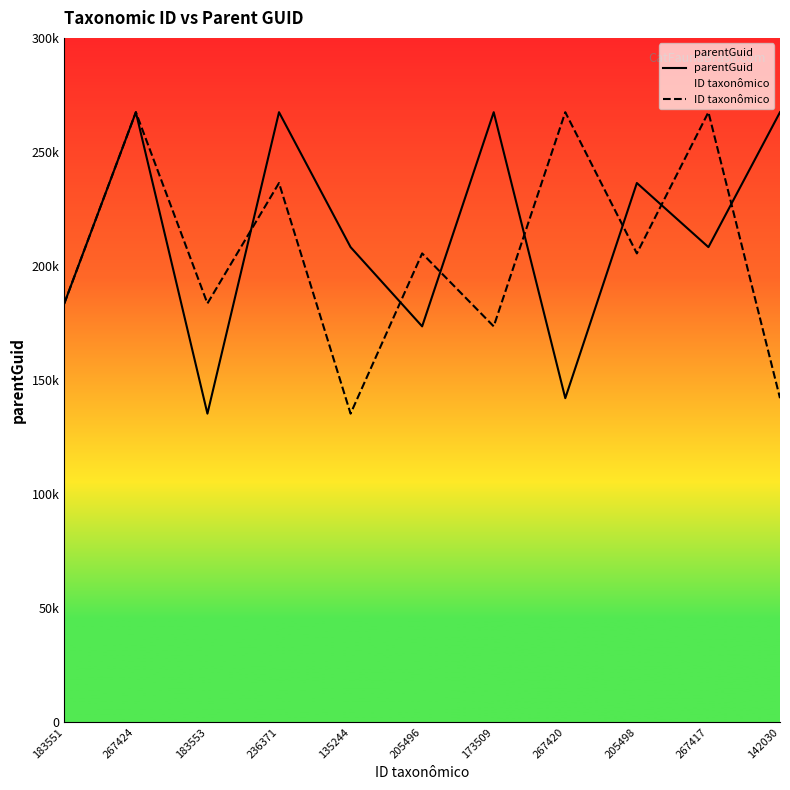

True or false: ID taxonômico has a value of 135244 at 135244.

True